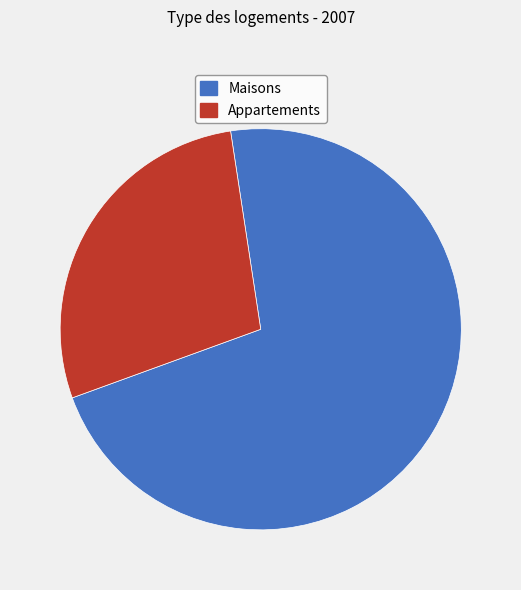

Is there a majority slice in this chart?

Yes